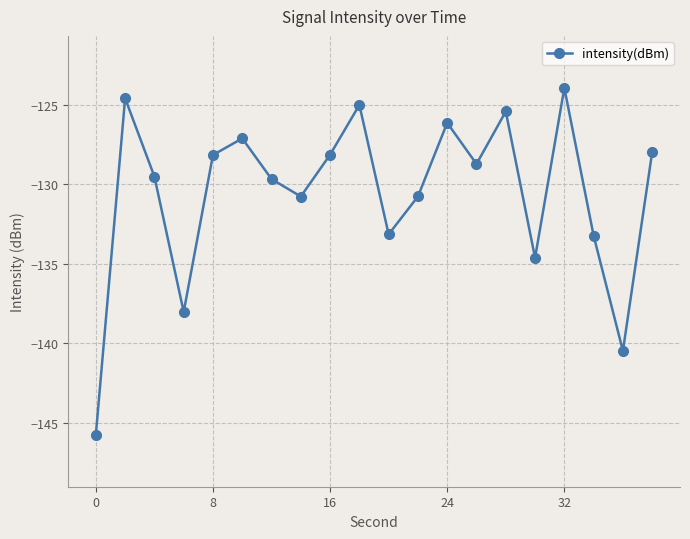

What is the value of the 7th point from the left?

-129.7